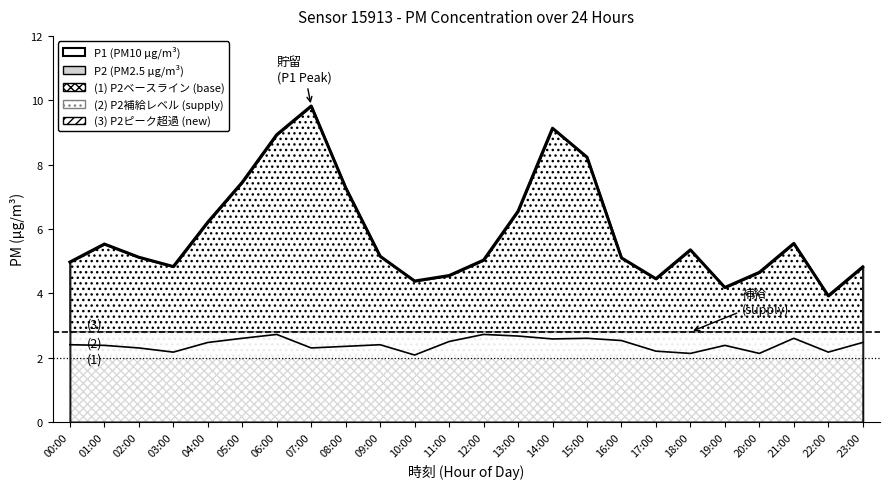

Which has a higher value, 09:00 or 07:00?

07:00